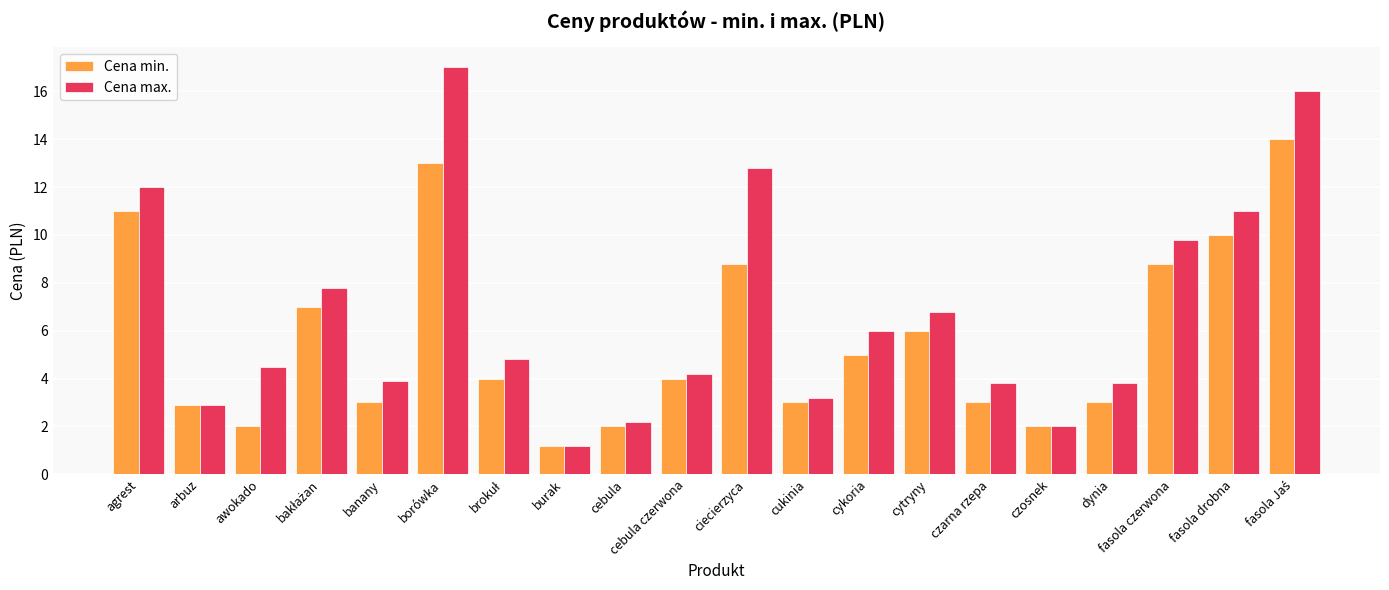

Which series has the largest range (max minus min)?

Cena max.